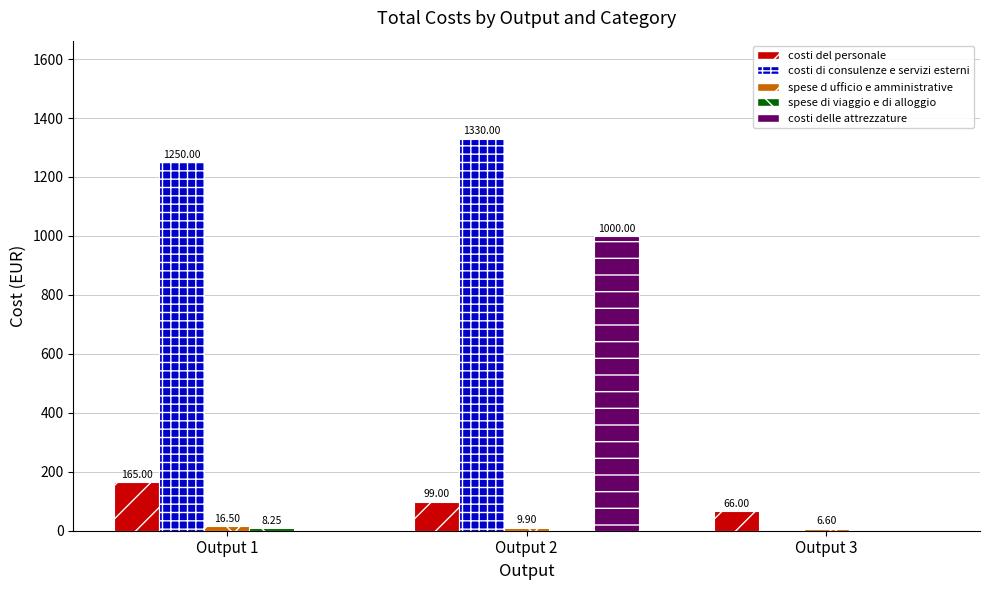

The costi delle attrezzature series shows 1000.0 at Output 2. True or false?

True